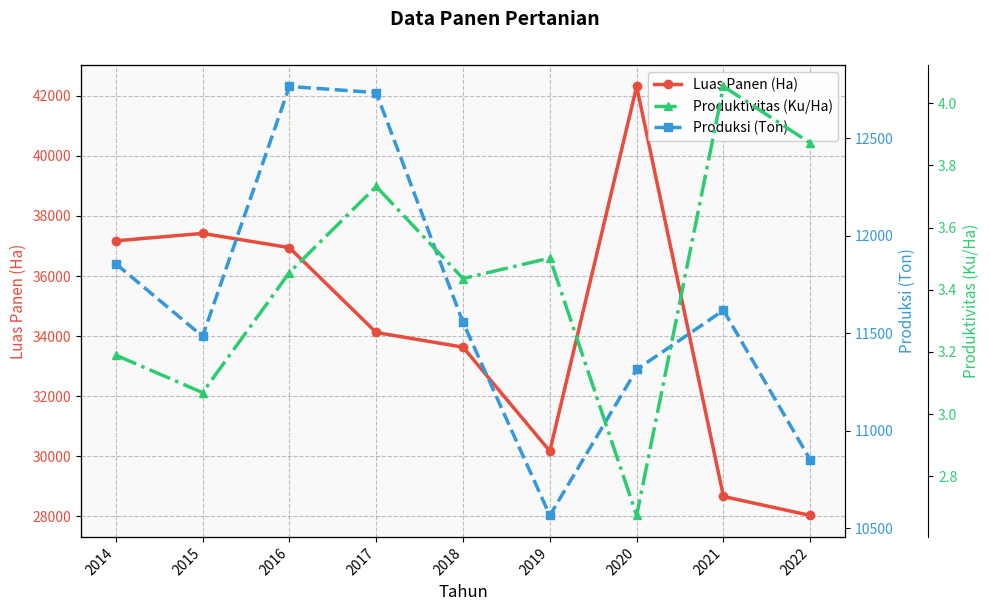

True or false: Luas Panen (Ha) and Produksi (Ton) cross at least once.

False